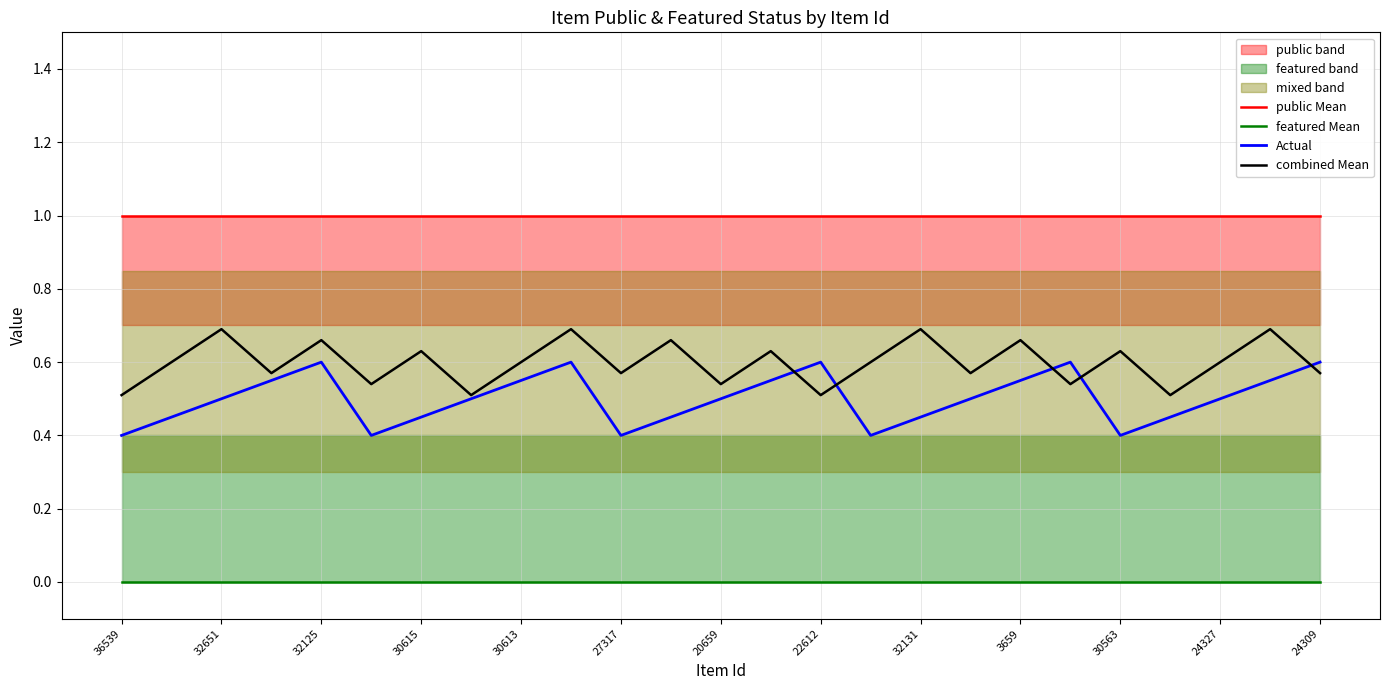

Which series ends up on top after the final intersection of Actual and combined Mean?

Actual